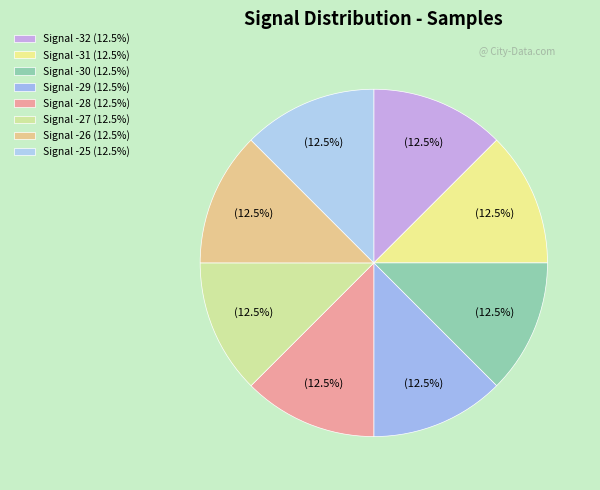

How many slices are in this pie chart?

8